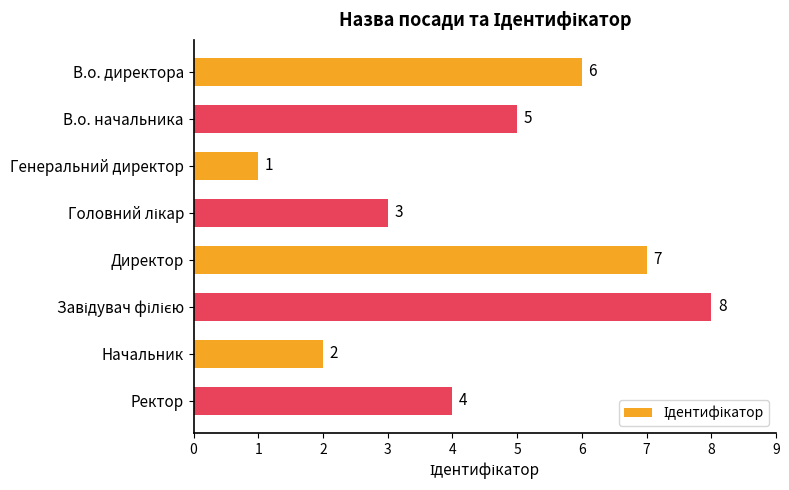

Between Генеральний директор and Начальник, which is larger?

Начальник